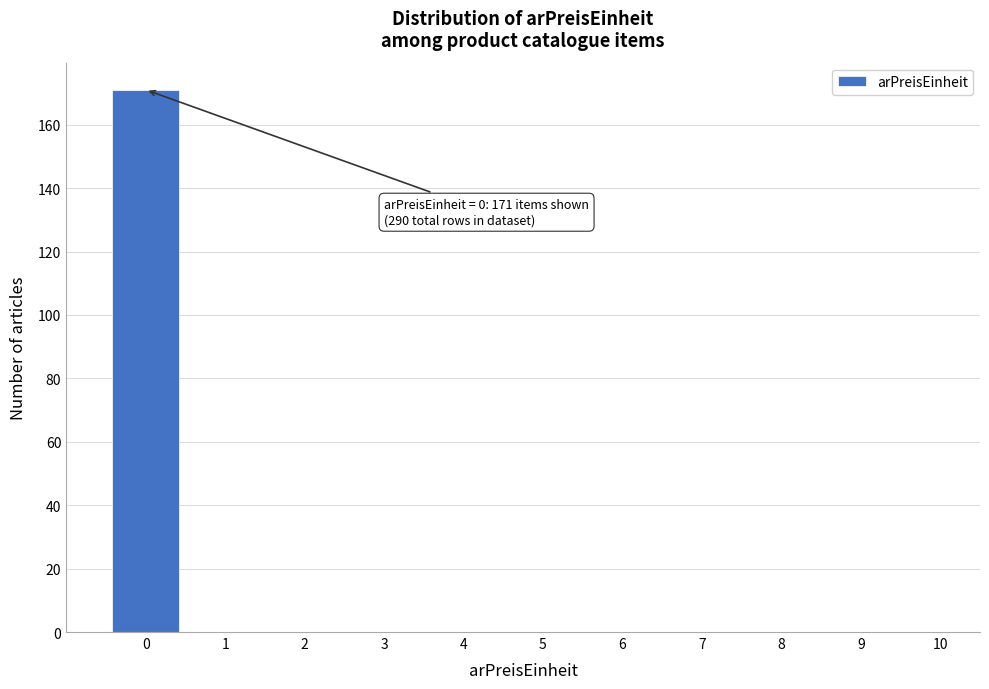

Over which range of the x-axis is the bar tallest?

-0.5 to 0.5